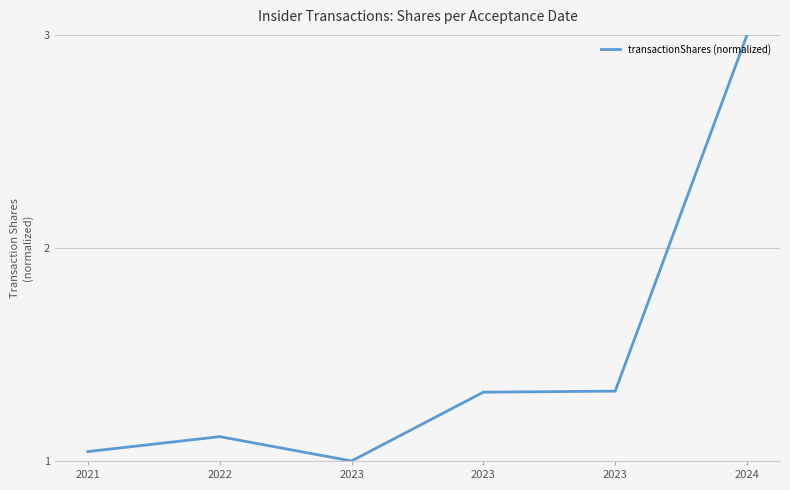

Which label corresponds to the smallest value in the chart?

2023